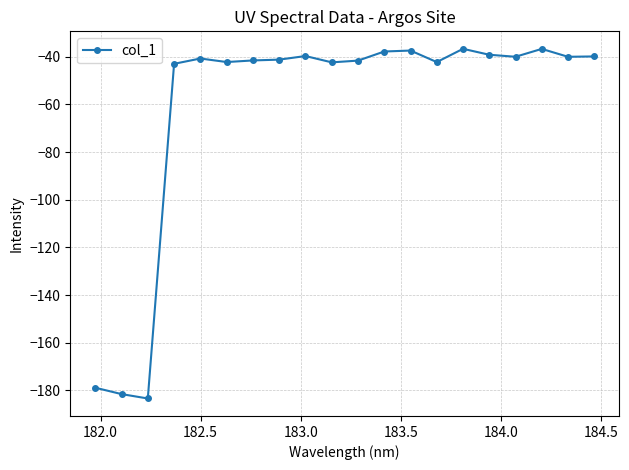

True or false: there are more than 0 points higher than both neighbors.

True